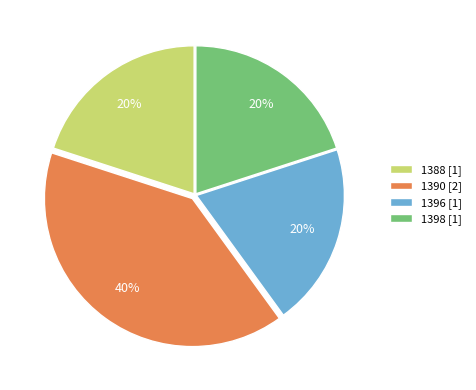

What is the ratio of the value at 1398 to the value at 1390?

0.5